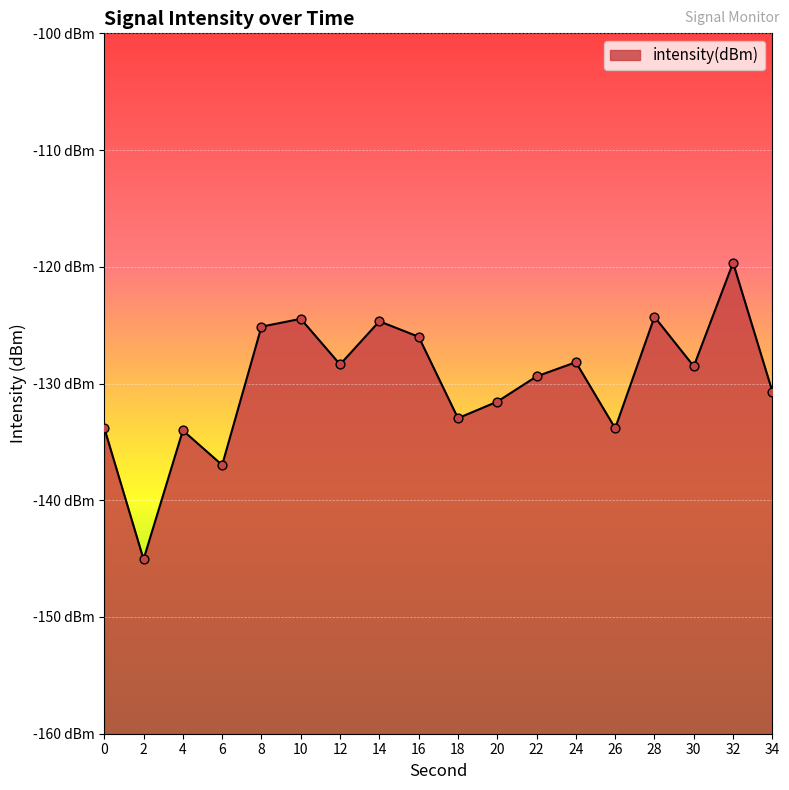

Between 0 and 12, which is larger?

12